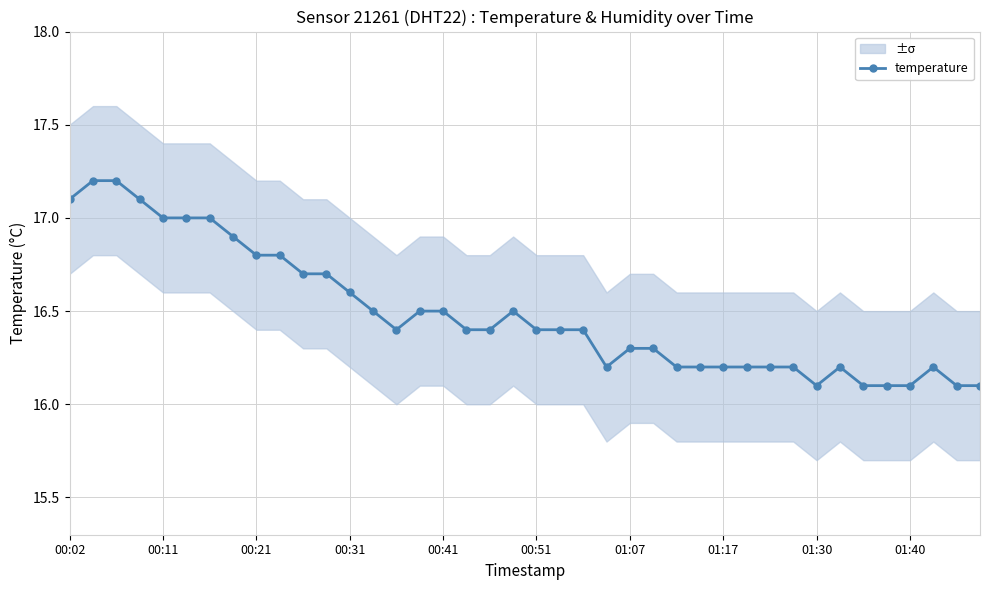

What is the maximum value for temperature?

17.2